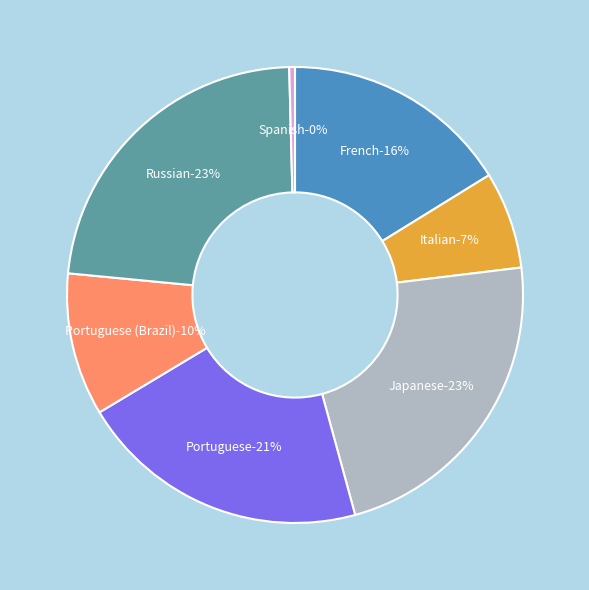

To the nearest percent, what is the combined percentage of Japanese and Russian?

46%